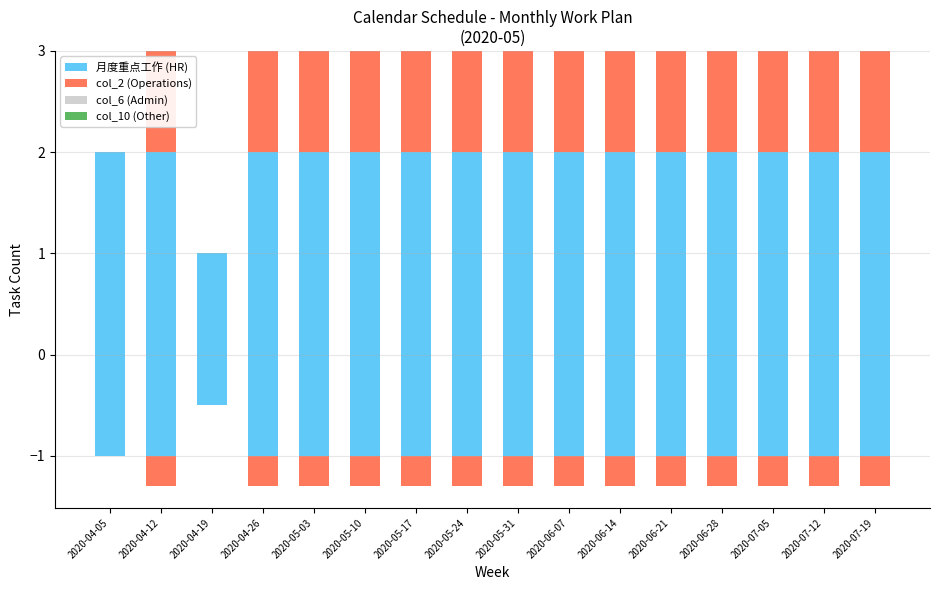

What is the label of the 15th bar from the right?

2020-04-12